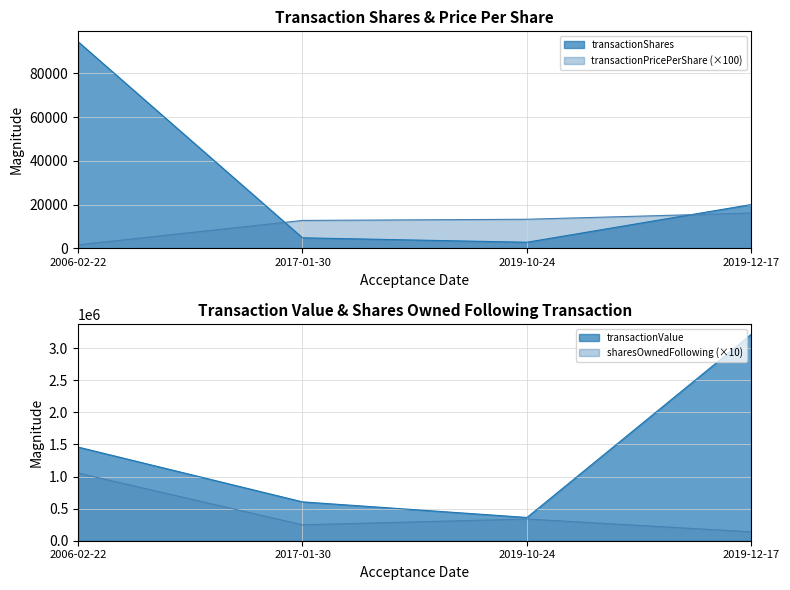

How many values in the transactionPricePerShare series are below 13252?

2